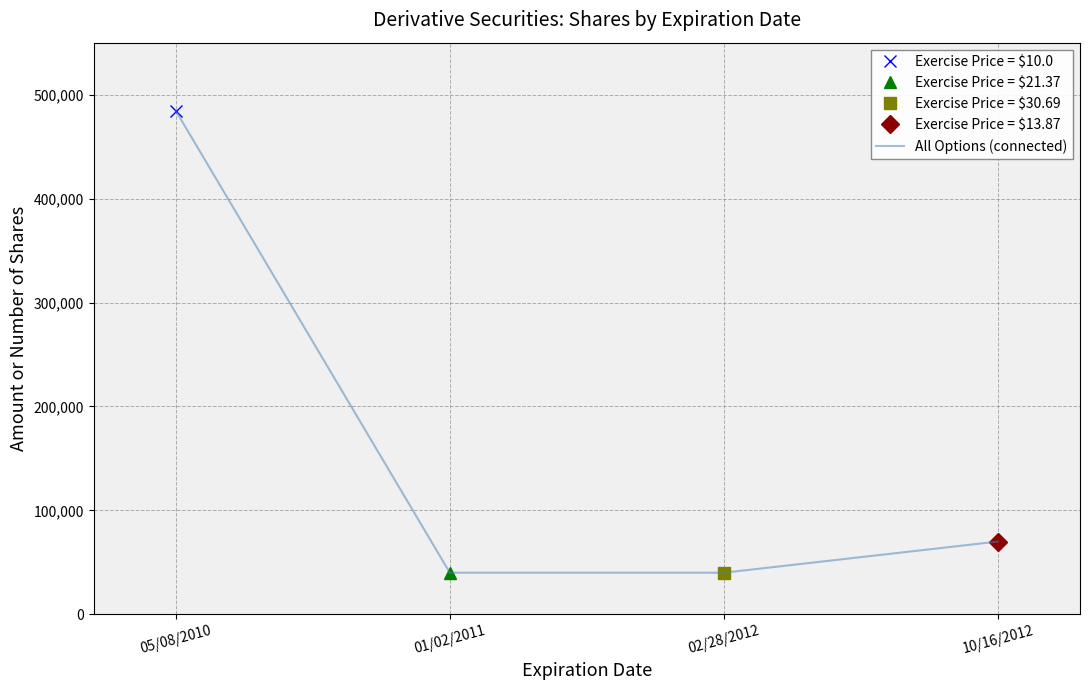

Is this an area chart (filled region under the line)?

No